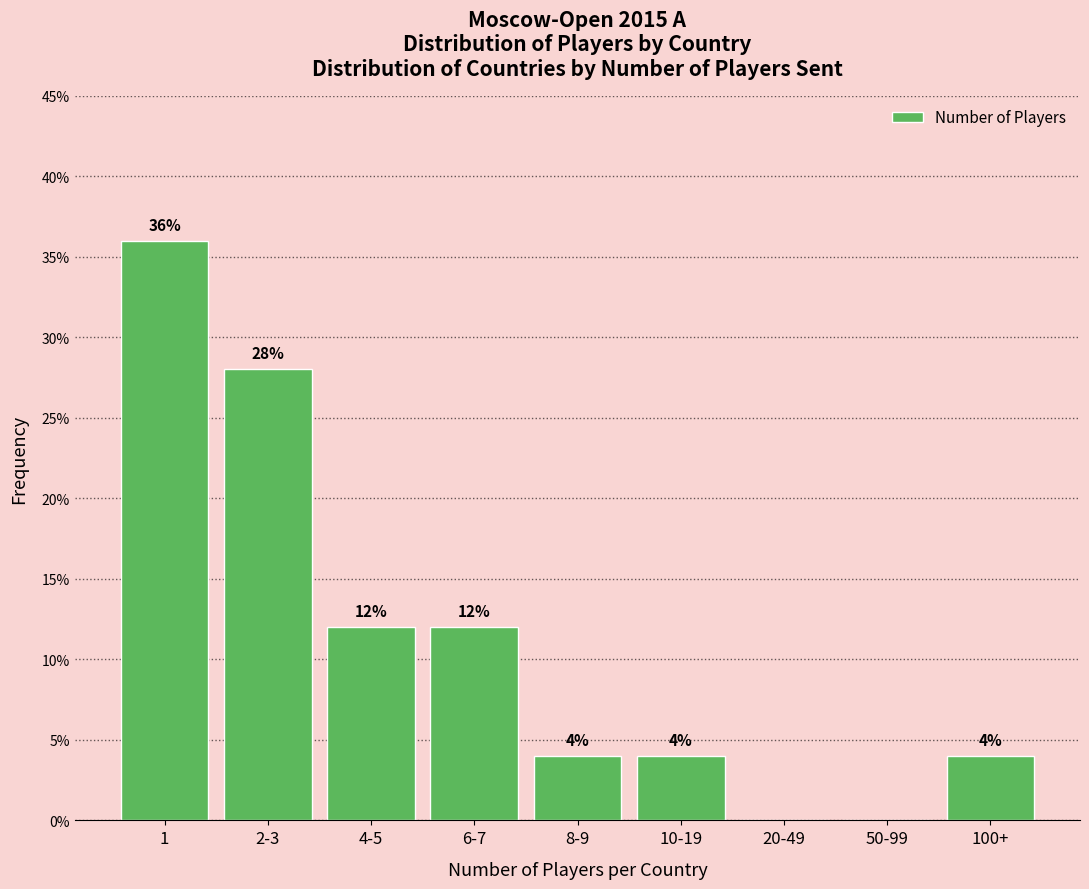

Reading left to right, transcribe all the data shown in this chart.

1=36.0	2-3=28.0	4-5=12.0	6-7=12.0	8-9=4.0	10-19=4.0	20-49=0.0	50-99=0.0	100+=4.0